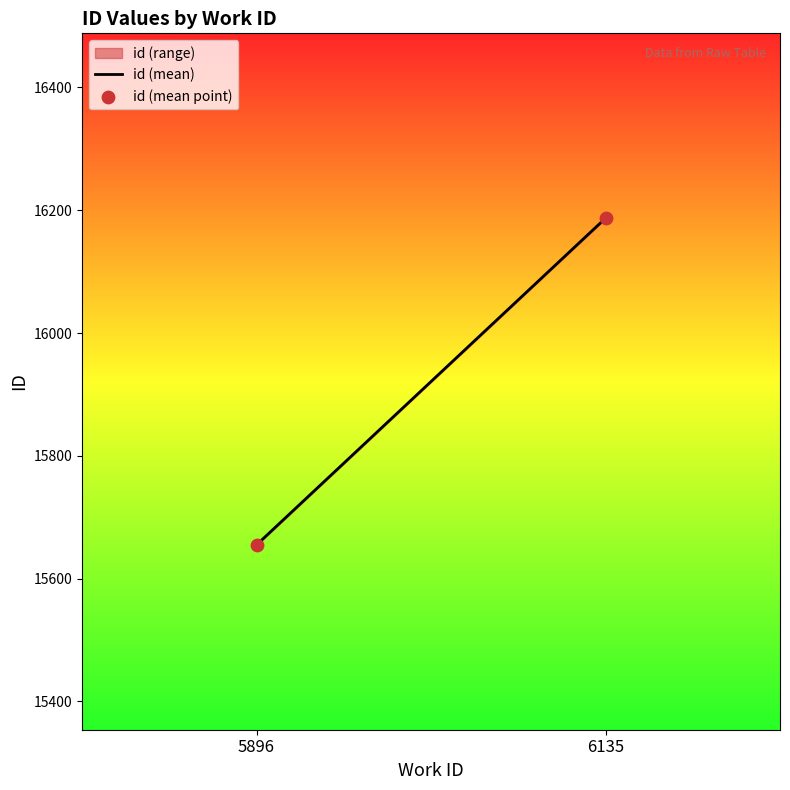

What is the range of Y values (max minus min)?

532